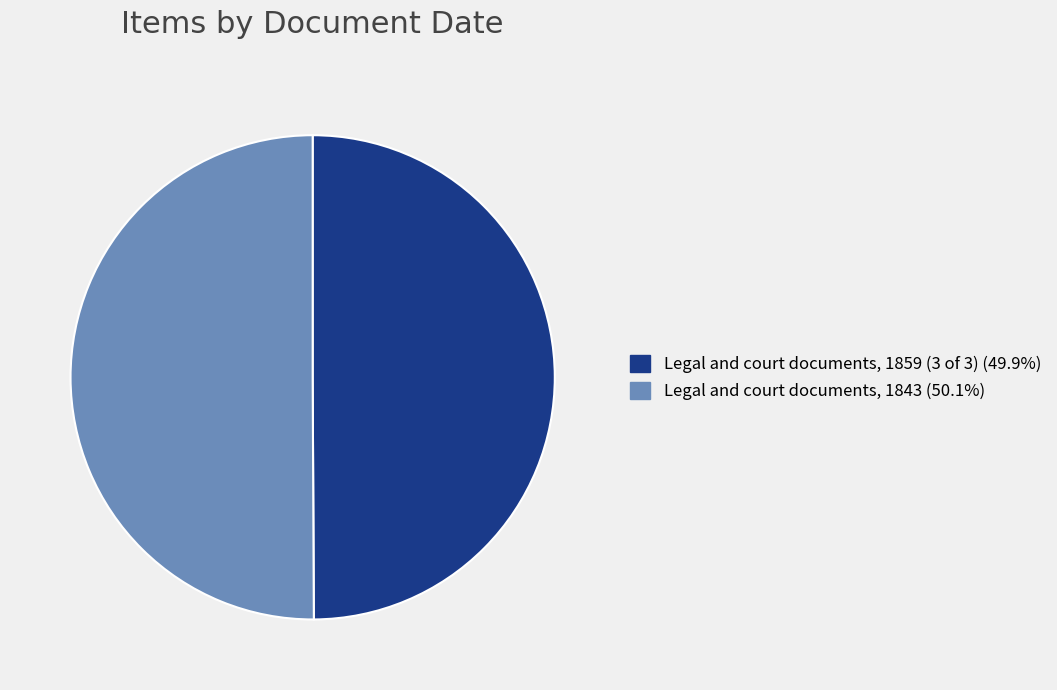

Approximately how many times larger is the value at Legal and court documents, 1843 compared to Legal and court documents, 1859 (3 of 3)?

1.0